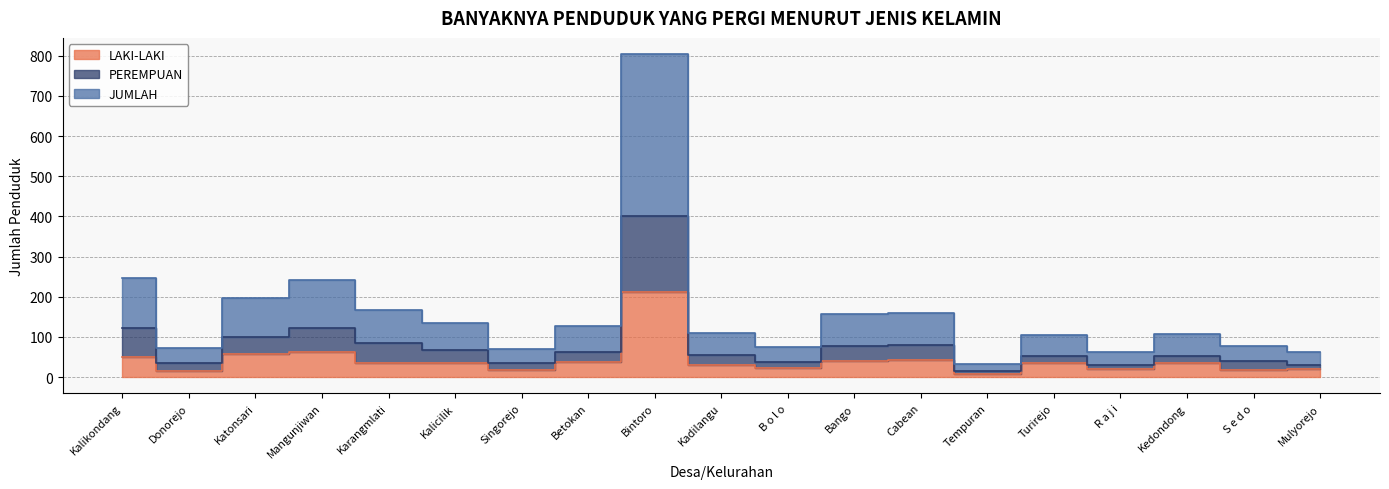

How many values in the PEREMPUAN series are below 55?

9